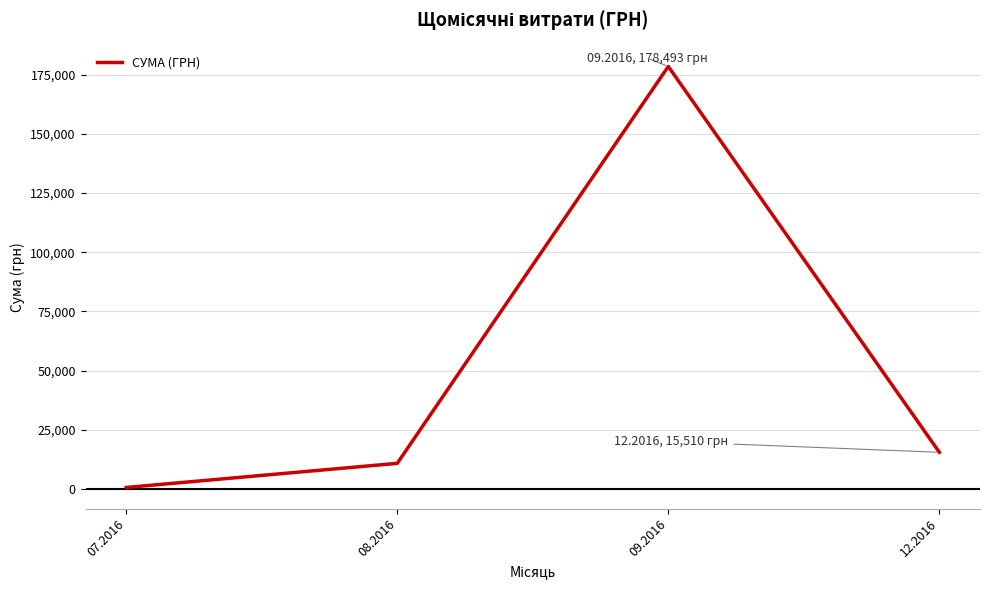

Rank the categories by value from highest to lowest.

09.2016, 12.2016, 08.2016, 07.2016